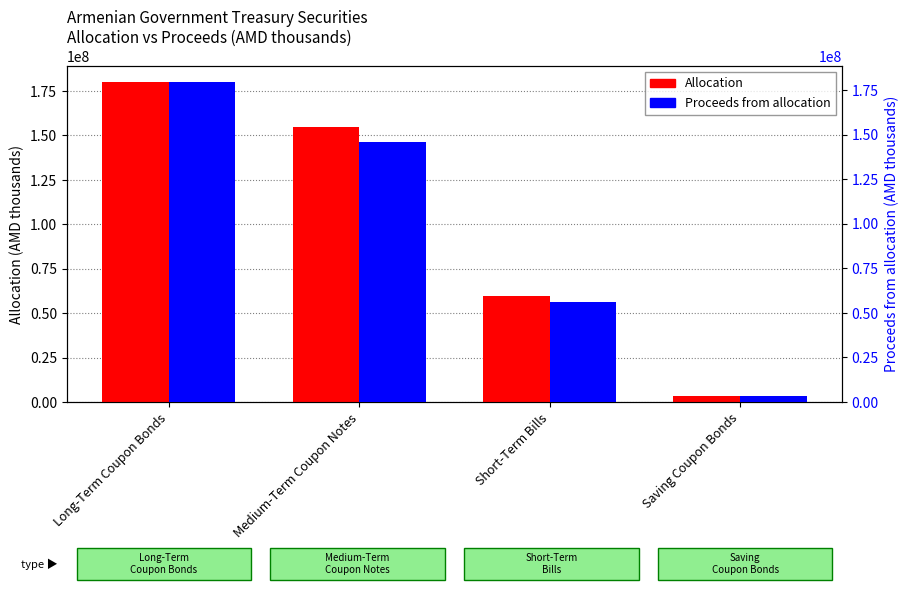

What is the average value of the Proceeds from allocation series?

96256277.7